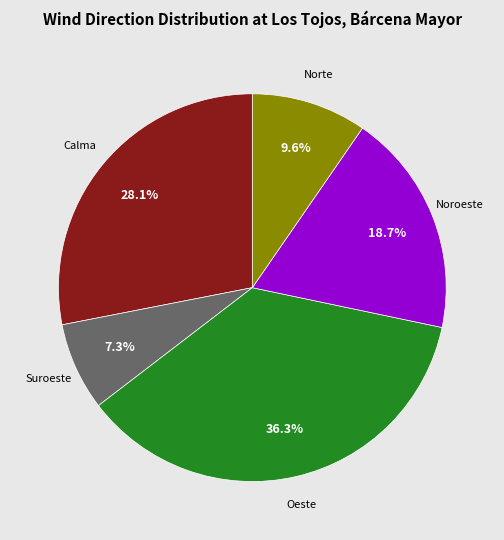

Is there any slice that represents more than half of the pie?

No